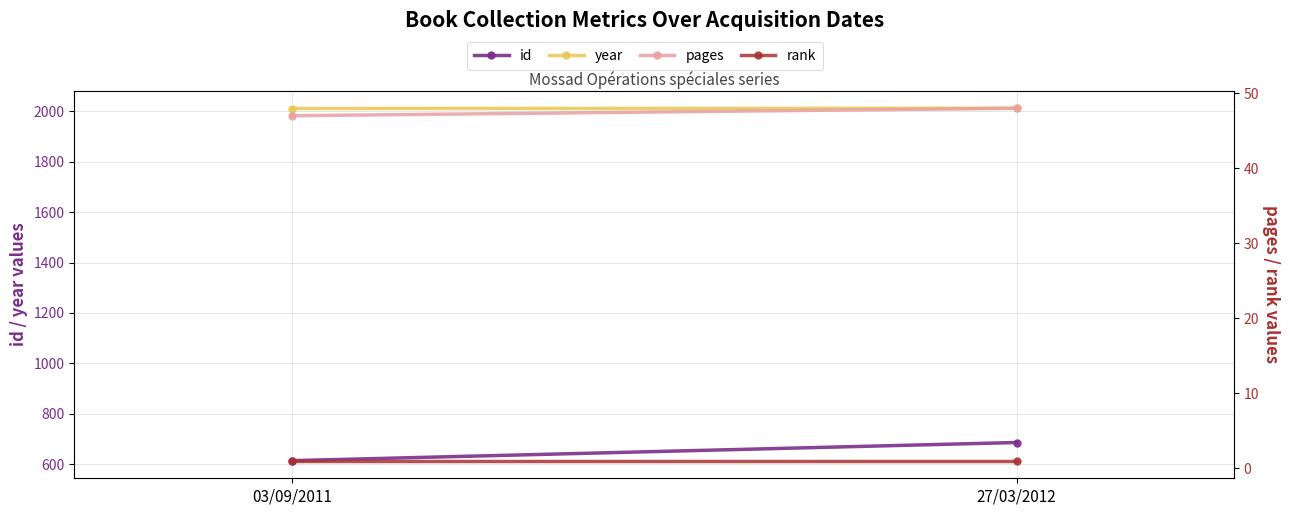

Is the value of year at 27/03/2012 greater than the value of id at 03/09/2011?

Yes